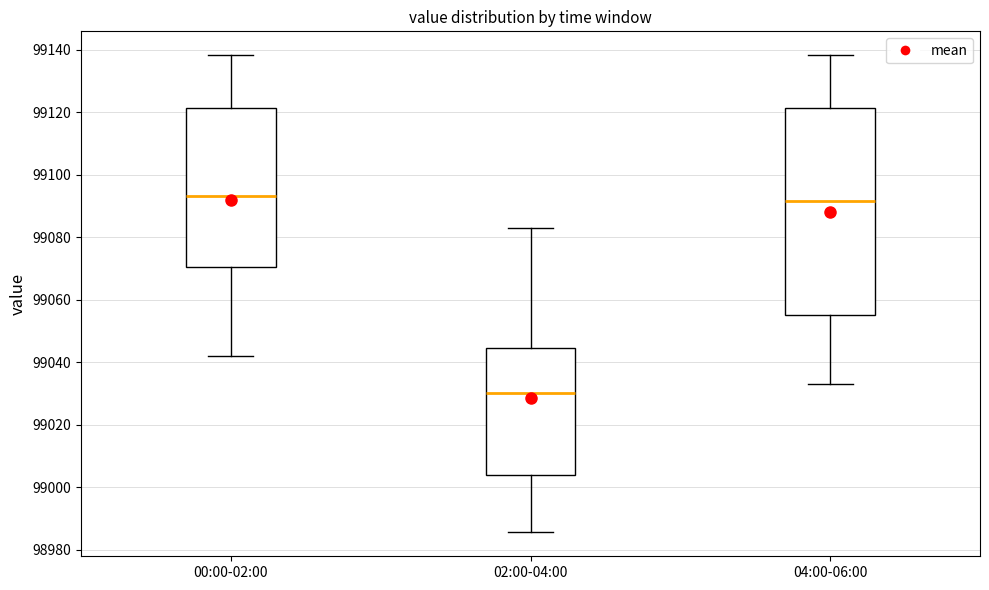

Where does the lower whisker of the box for 02:00-04:00 end on the y-axis? The values are not printed on the chart, so give them approximately, as read against the axis.

98986